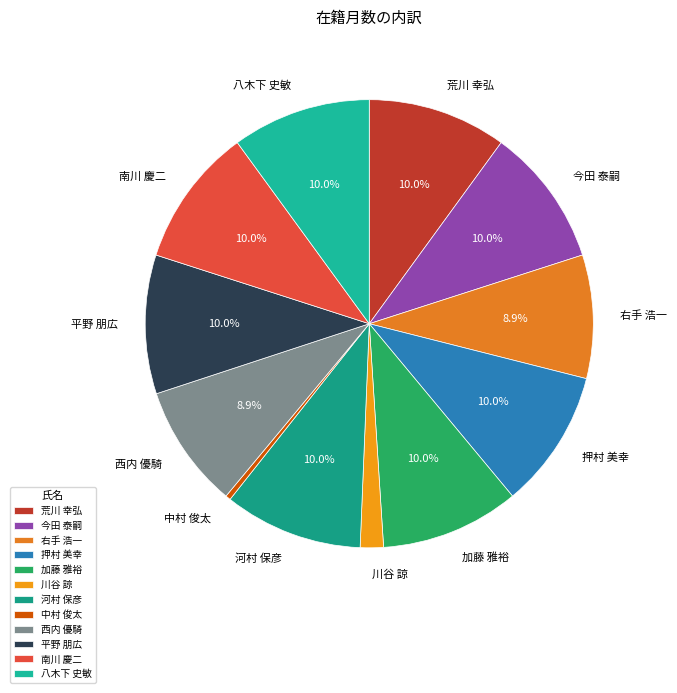

What is the smallest slice in the pie chart?

中村 俊太